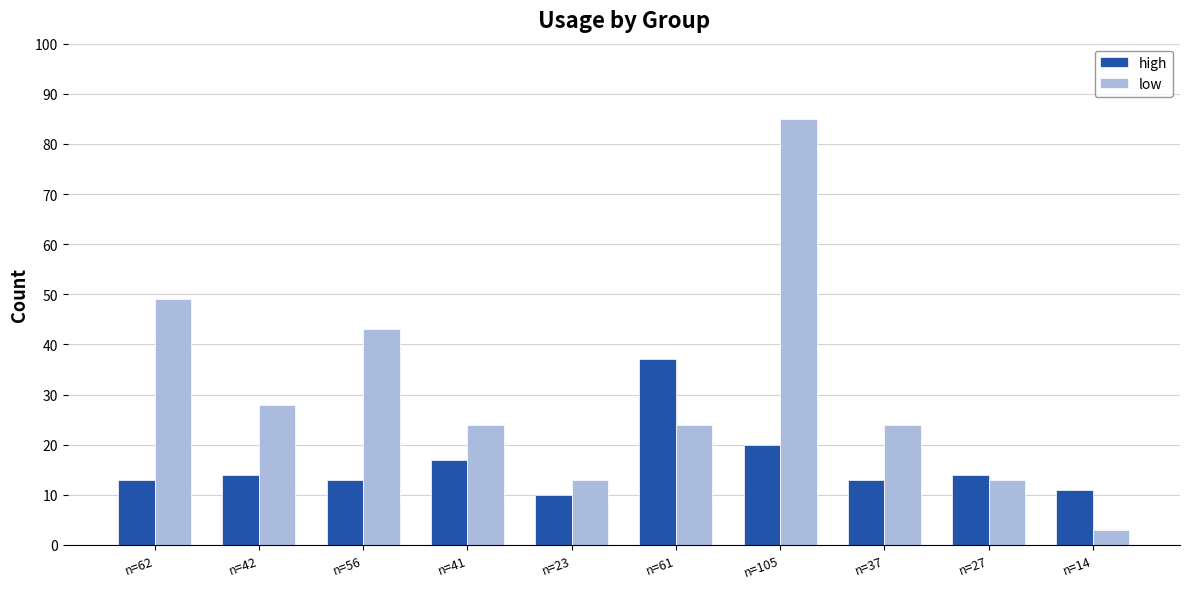

At which category does the chart reach its minimum across all series?

n=14